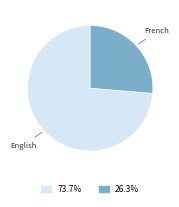

Which slice represents more than half of the pie?

English